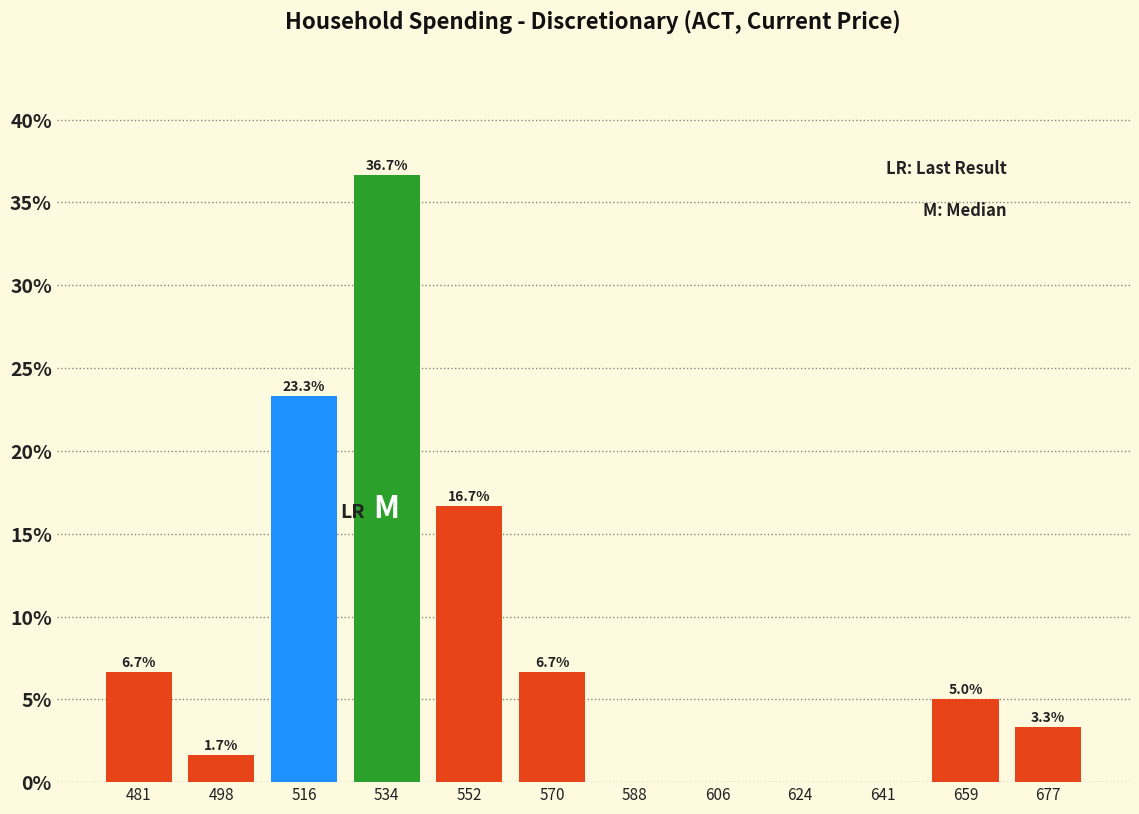

Over which range of the x-axis is the bar tallest?

526 to 544